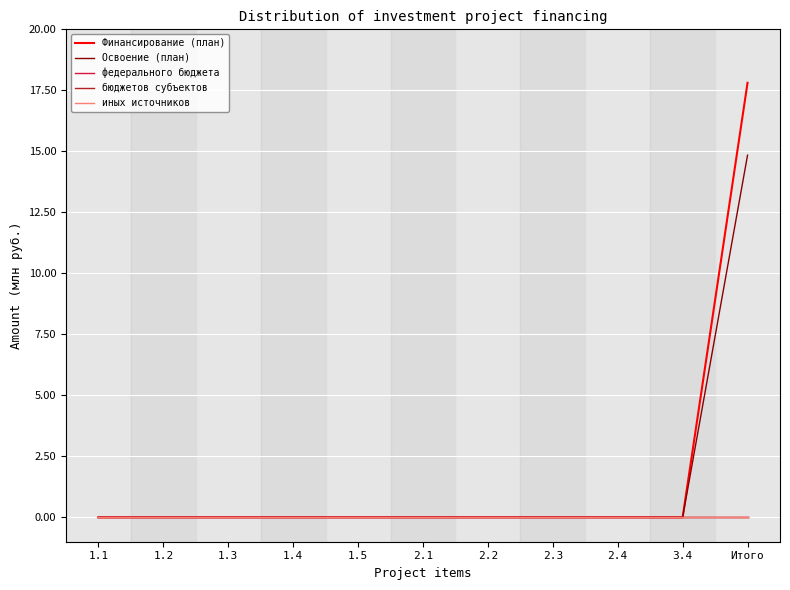

Is this an area chart (filled region under the line)?

No